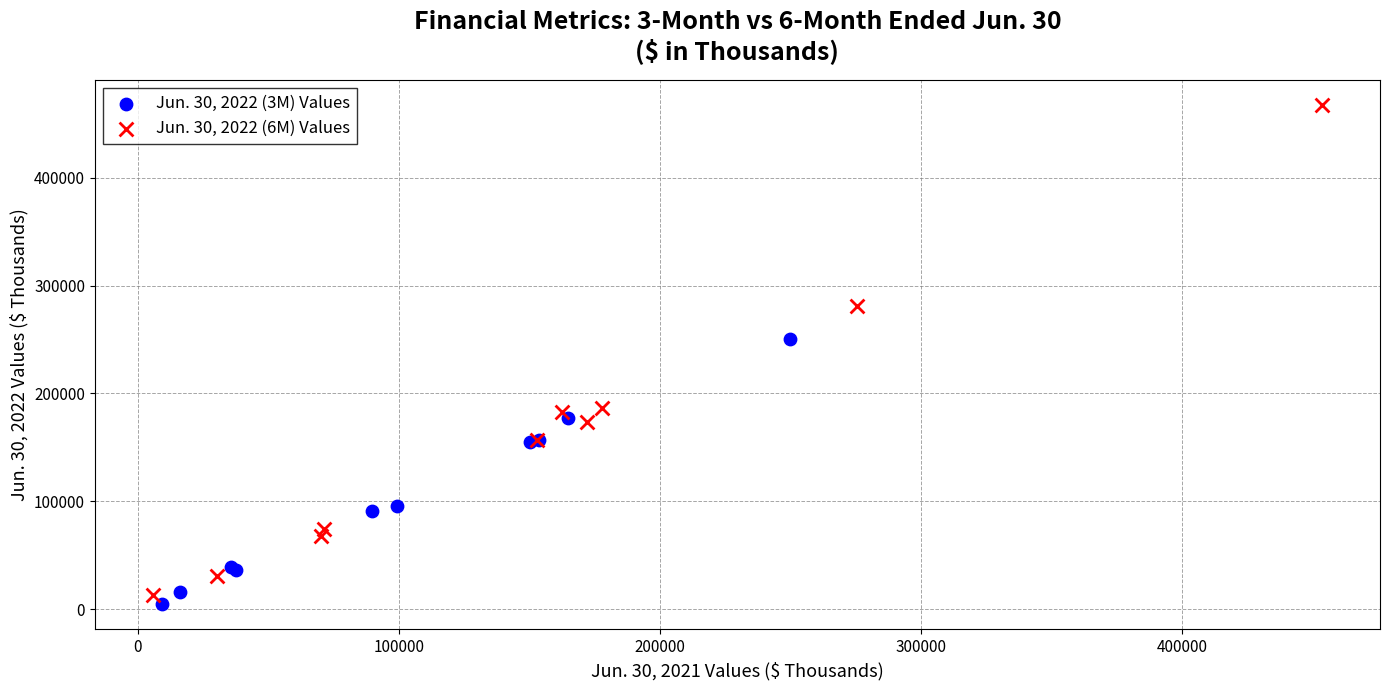

Which series has the largest Y range (max minus min)?

Jun. 30, 2022 (6M) Values